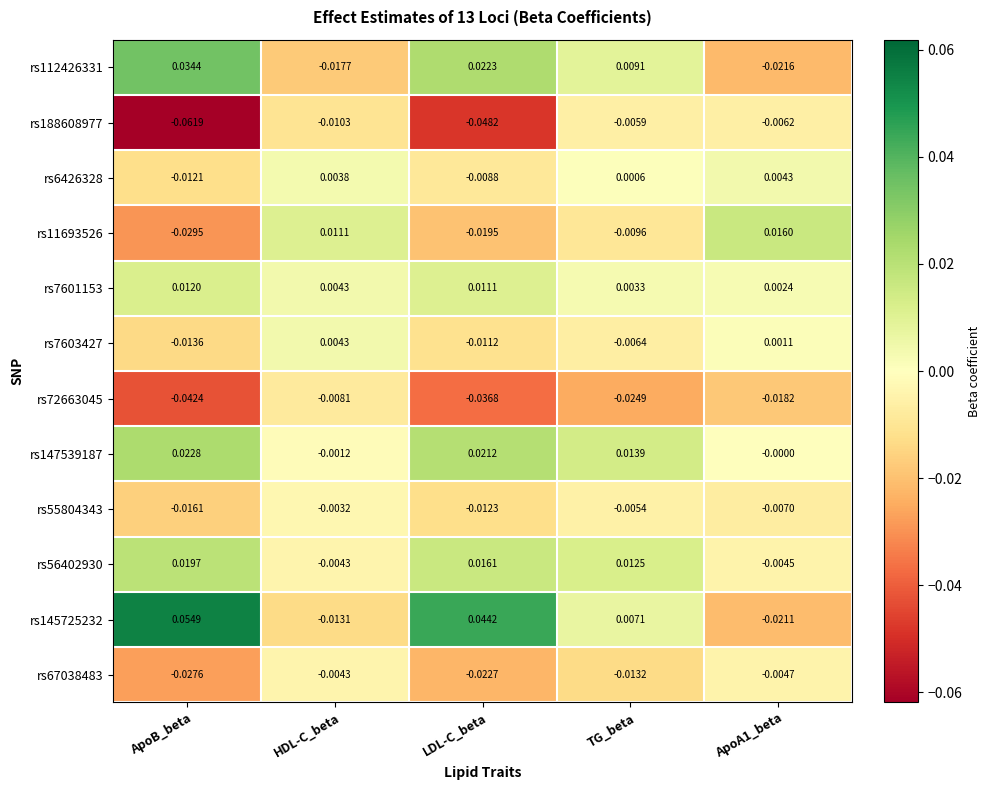

Which series has the widest spread of values?

rs145725232